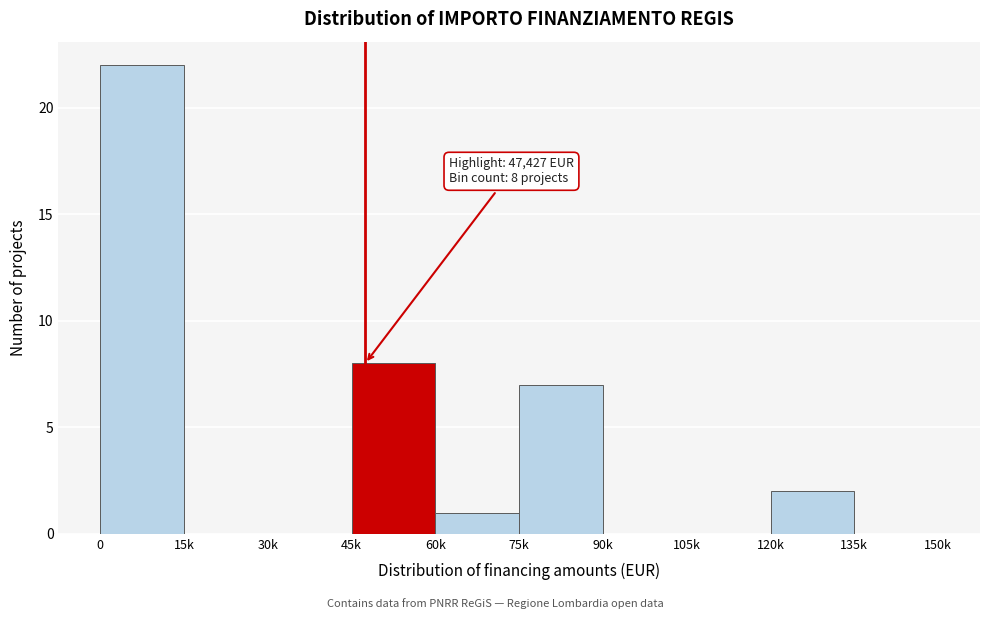

Reading right to left, transcribe all the data shown in this chart.

135k=0	120k=2	105k=0	90k=0	75k=7	60k=1	45k=8	30k=0	15k=0	0=22